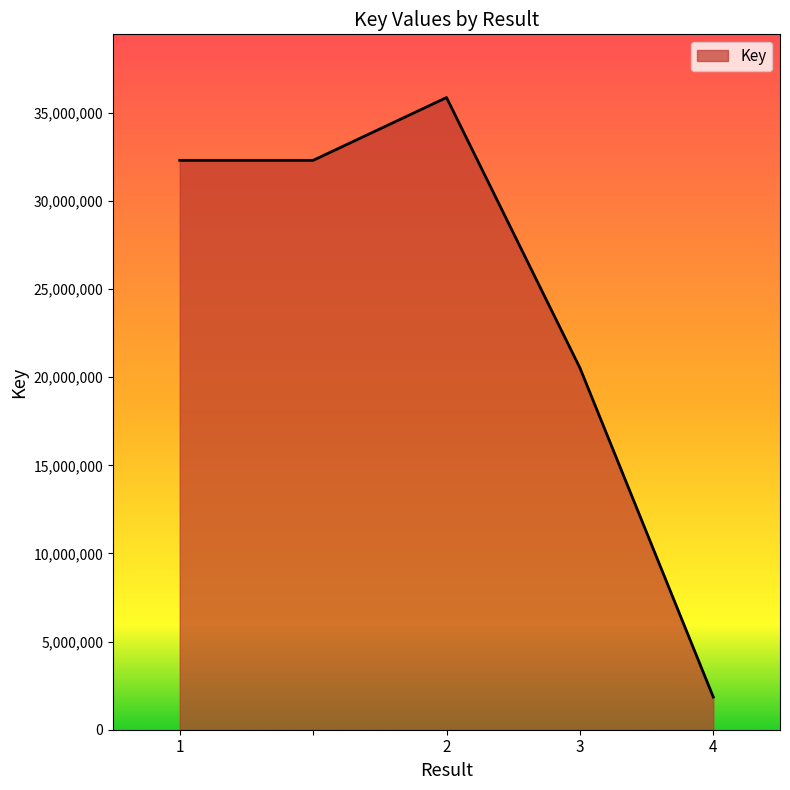

What is the minimum value shown in the chart?

1851365